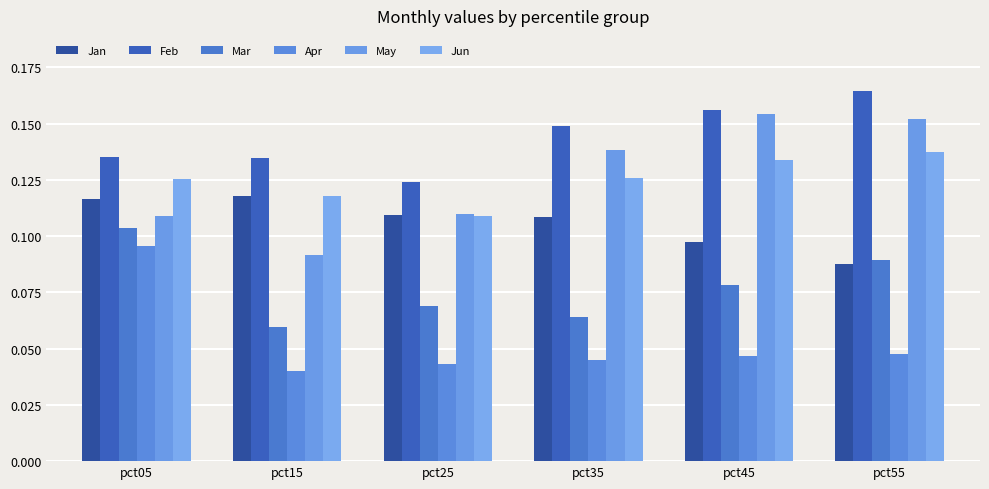

List the series in order of their peak value, highest first.

Feb, May, Jun, Jan, Mar, Apr